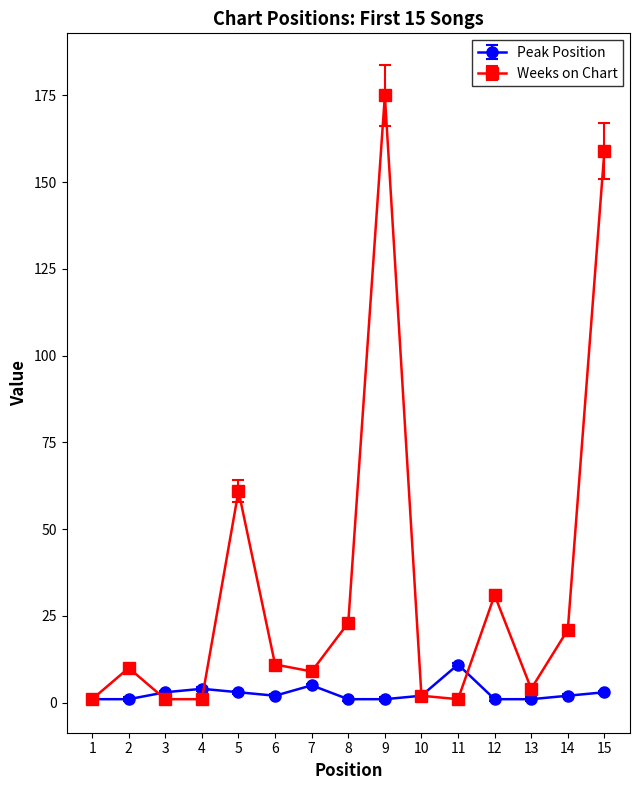

Is it true that Weeks on Chart equals 9 at 7?

True